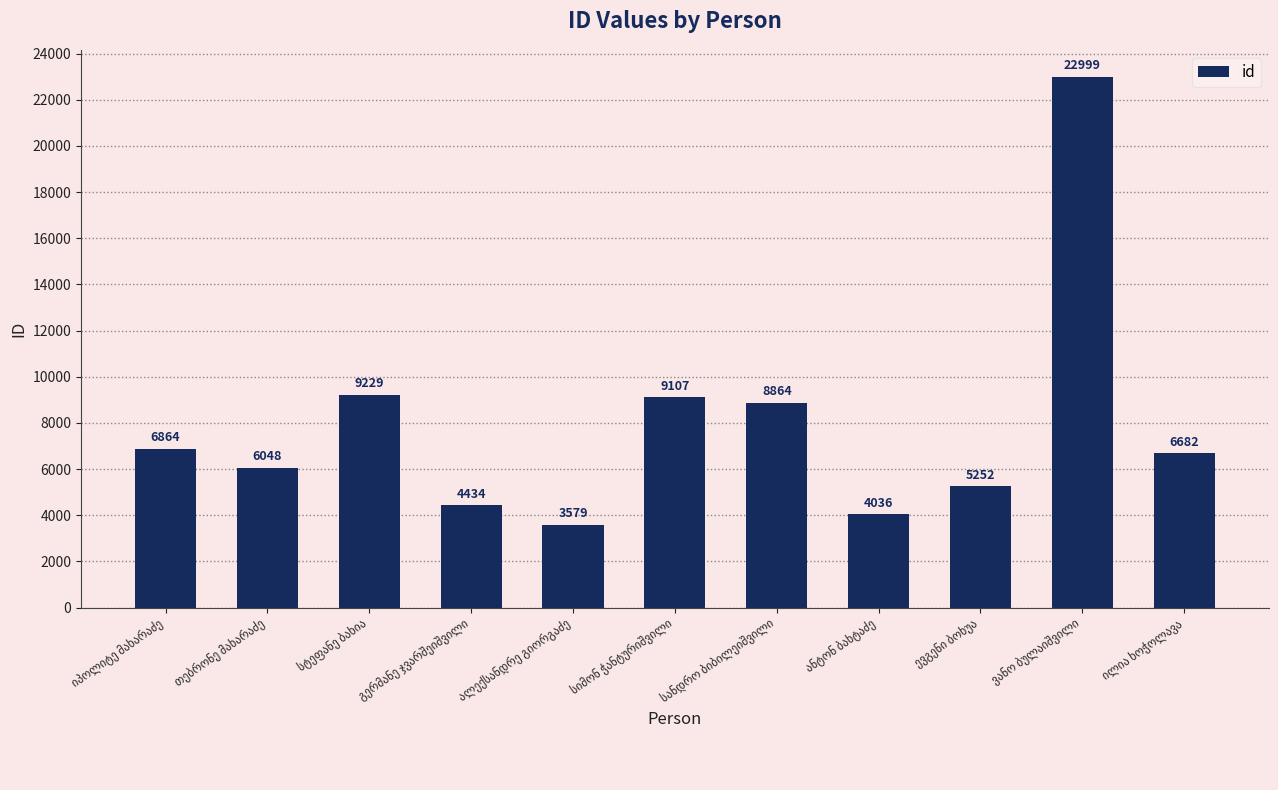

What is the value of the 6th bar from the left?

9107